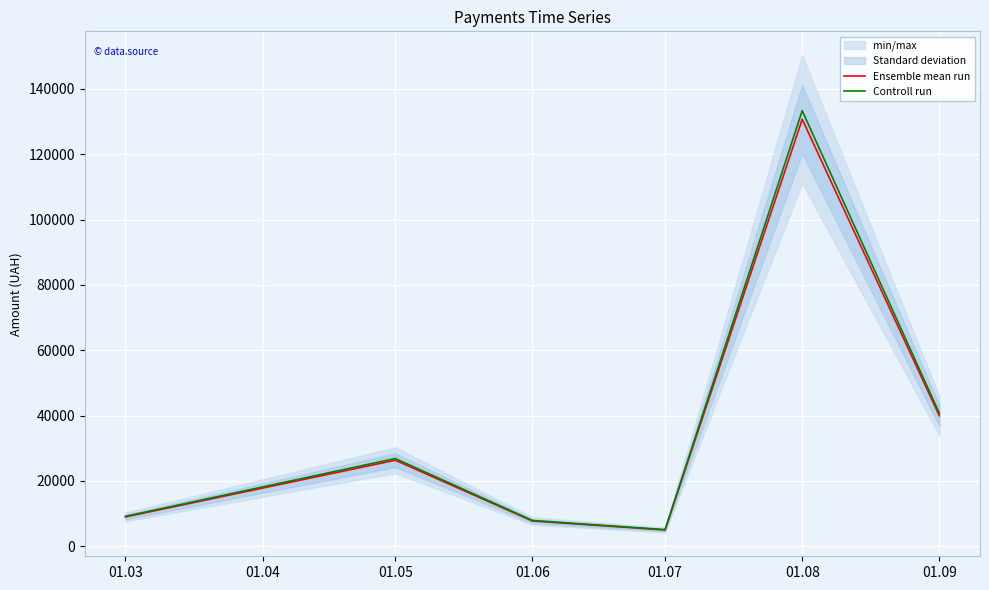

True or false: Controll run and Ensemble mean run cross at least once.

False